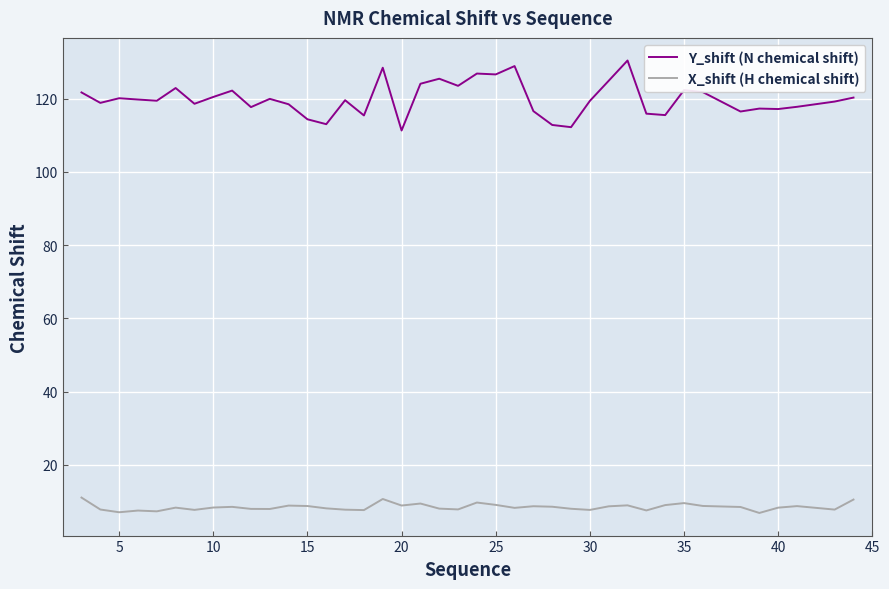

What is the difference between the maximum and minimum values in the Y_shift (N chemical shift) series?

19.1